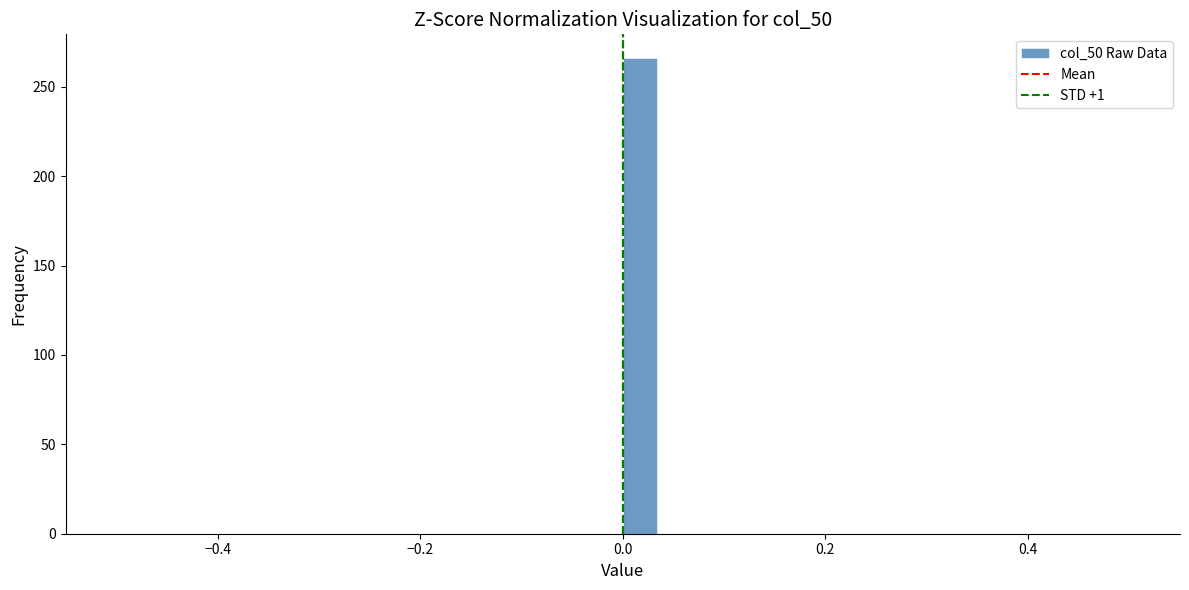

Read against the x-axis, roughly where is the centre of the tallest bar?

0.02